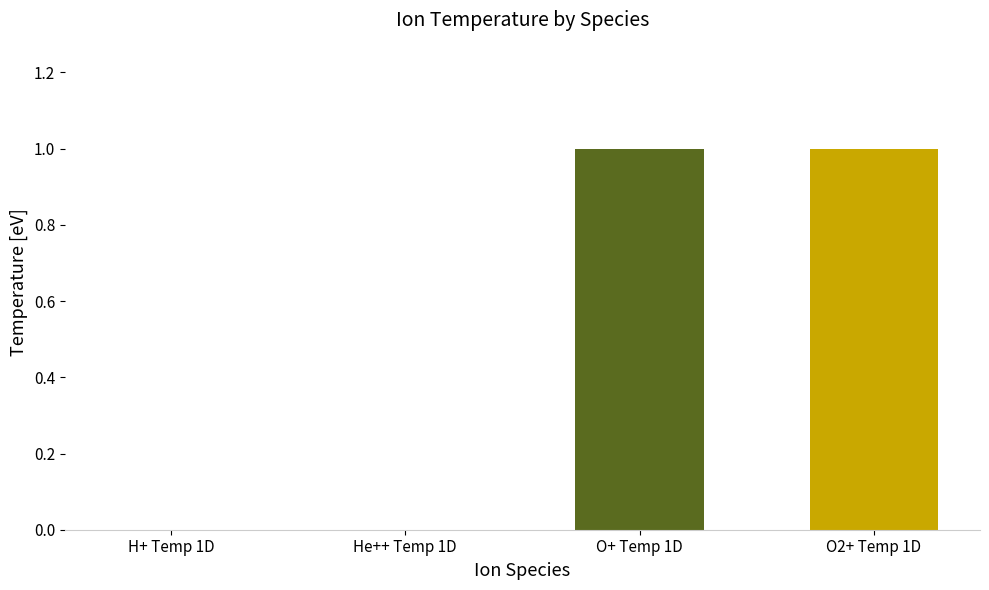

The value of He++ Temp 1D at eV is 0. True or false?

True